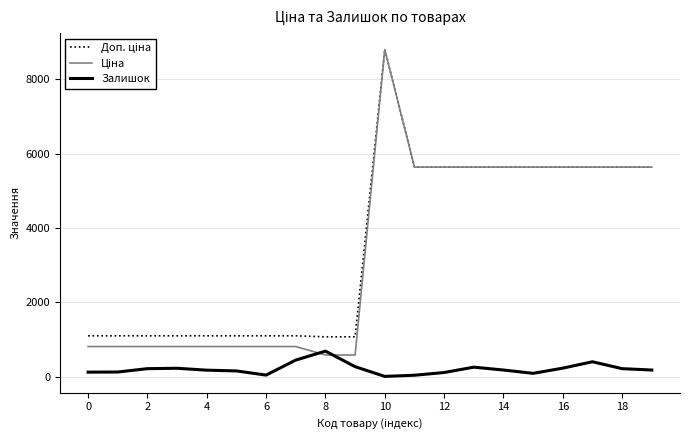

What is the maximum value shown in the chart?

8797.6